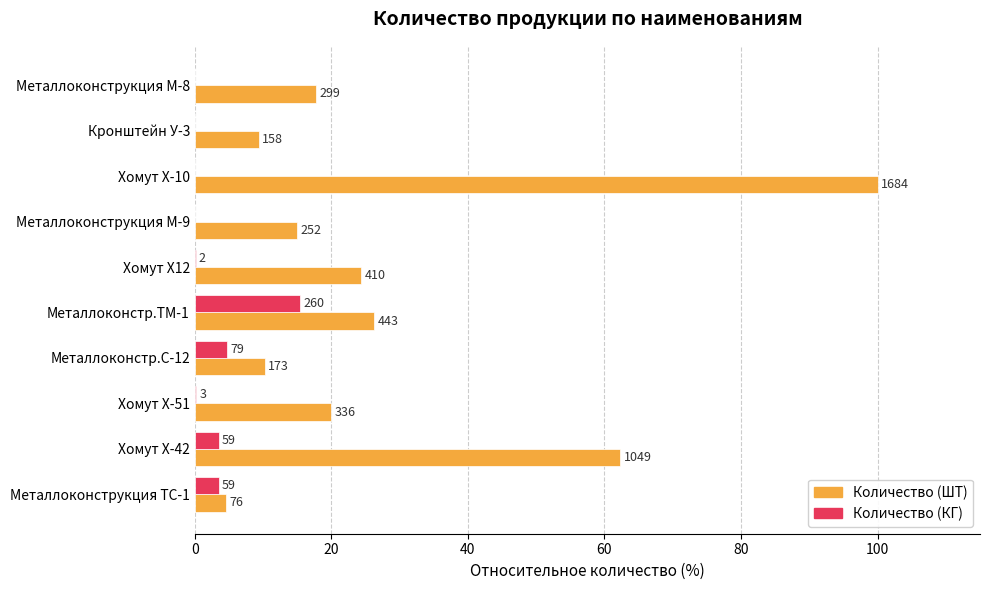

What are all the series names shown in the legend?

Количество (ШТ), Количество (КГ)